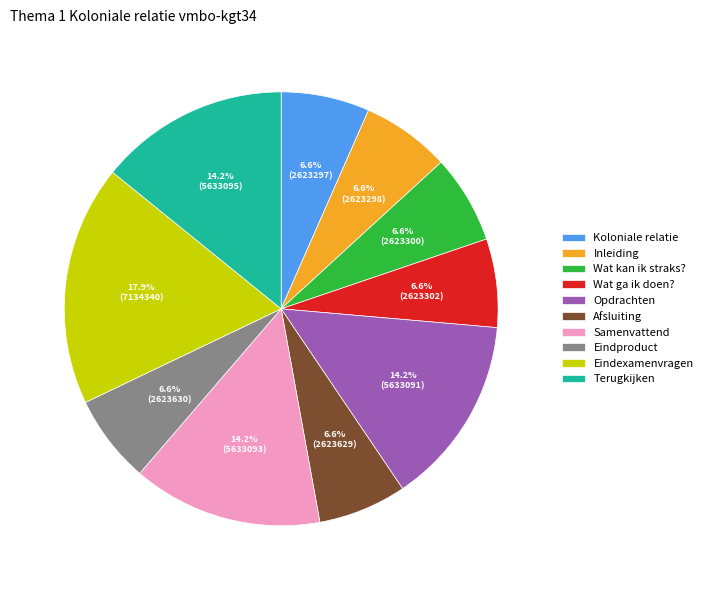

Which has a higher value, Terugkijken or Eindexamenvragen?

Eindexamenvragen